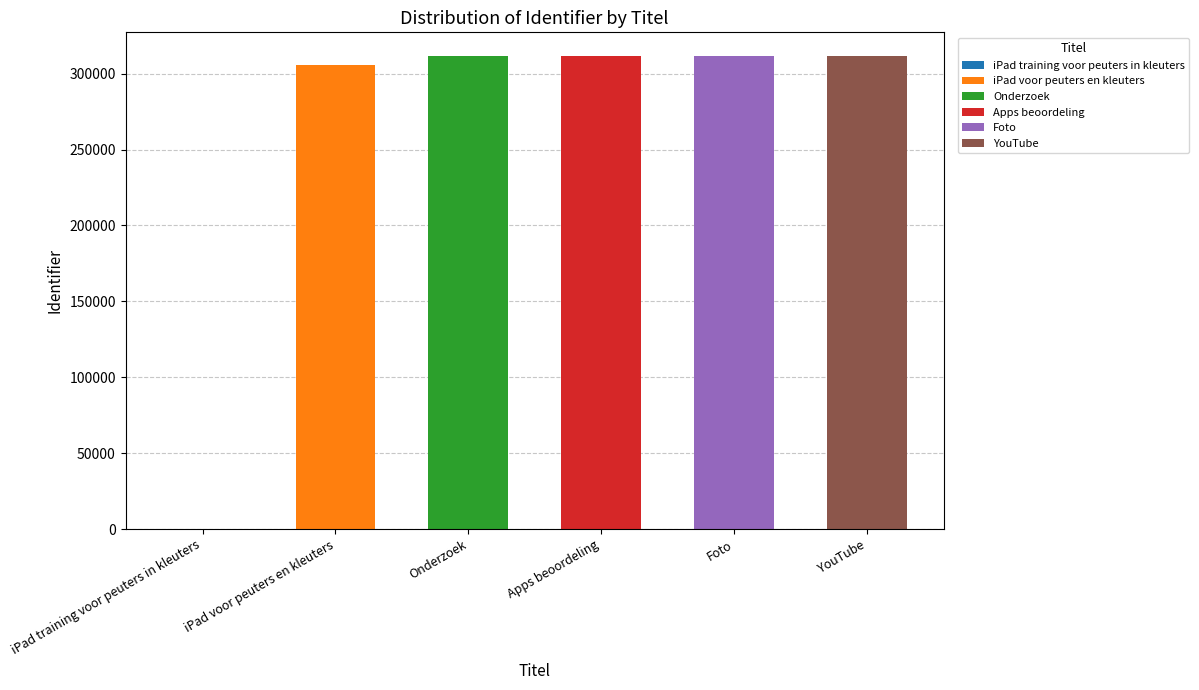

What is the greatest value displayed?

311689